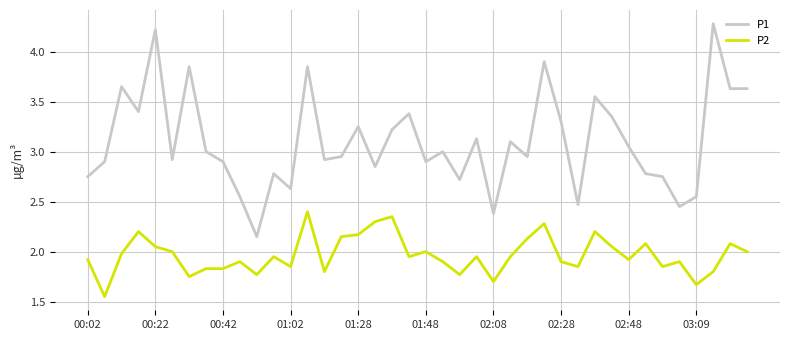

Which series has the largest range (max minus min)?

P1